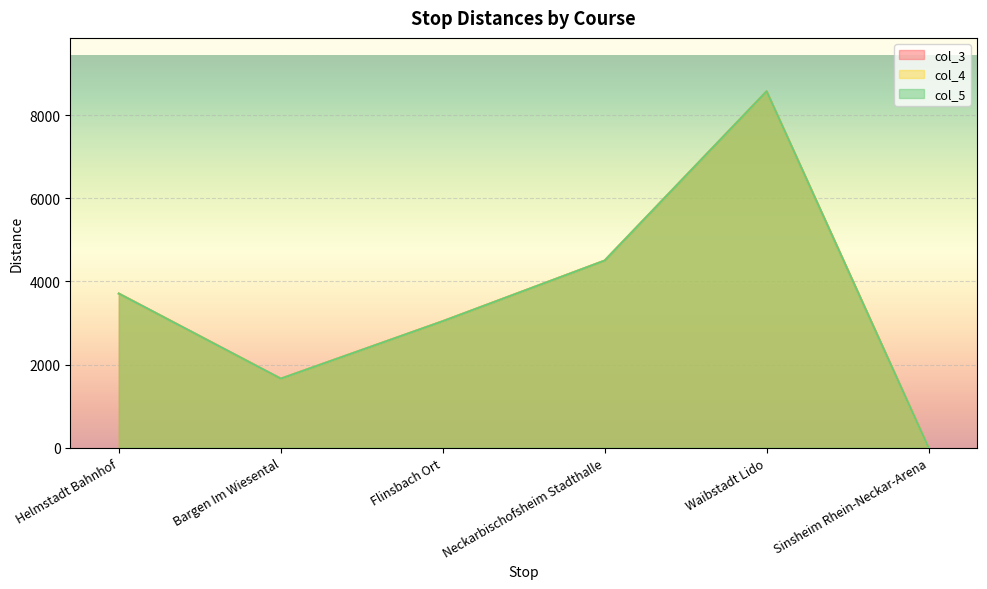

Which category has the highest value in the col_5 series?

Waibstadt Lido